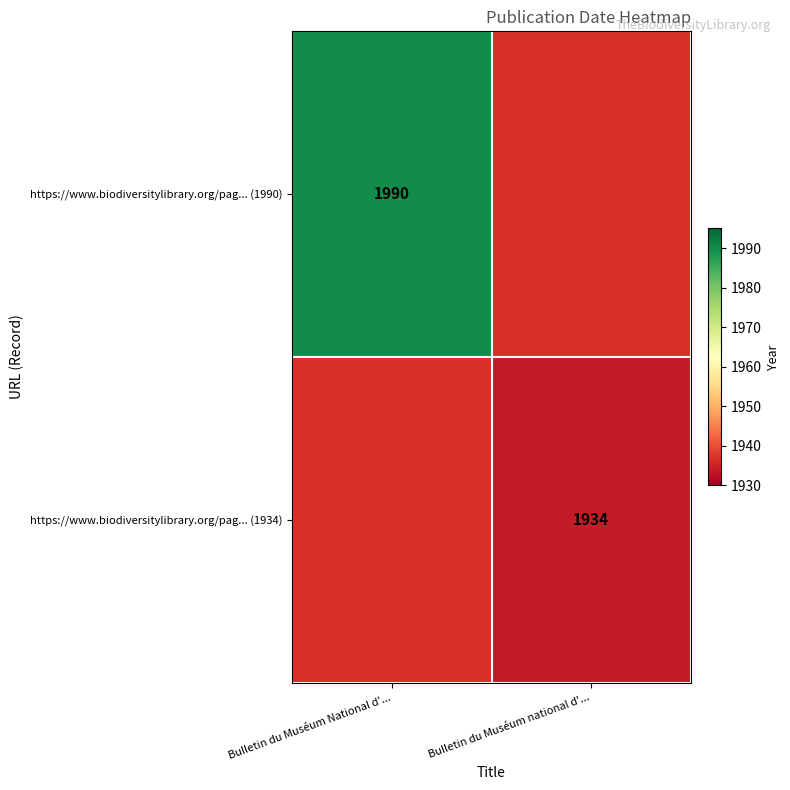

The value of https://www.biodiversitylibrary.org/pag... (1990) at Bulletin du Muséum National d'... is 1990. True or false?

True